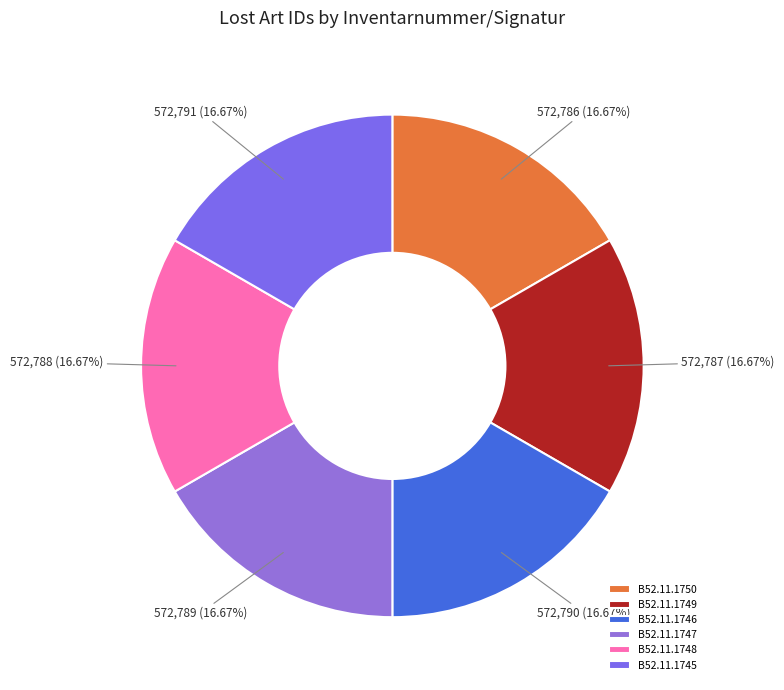

How many segments does this pie chart have?

6